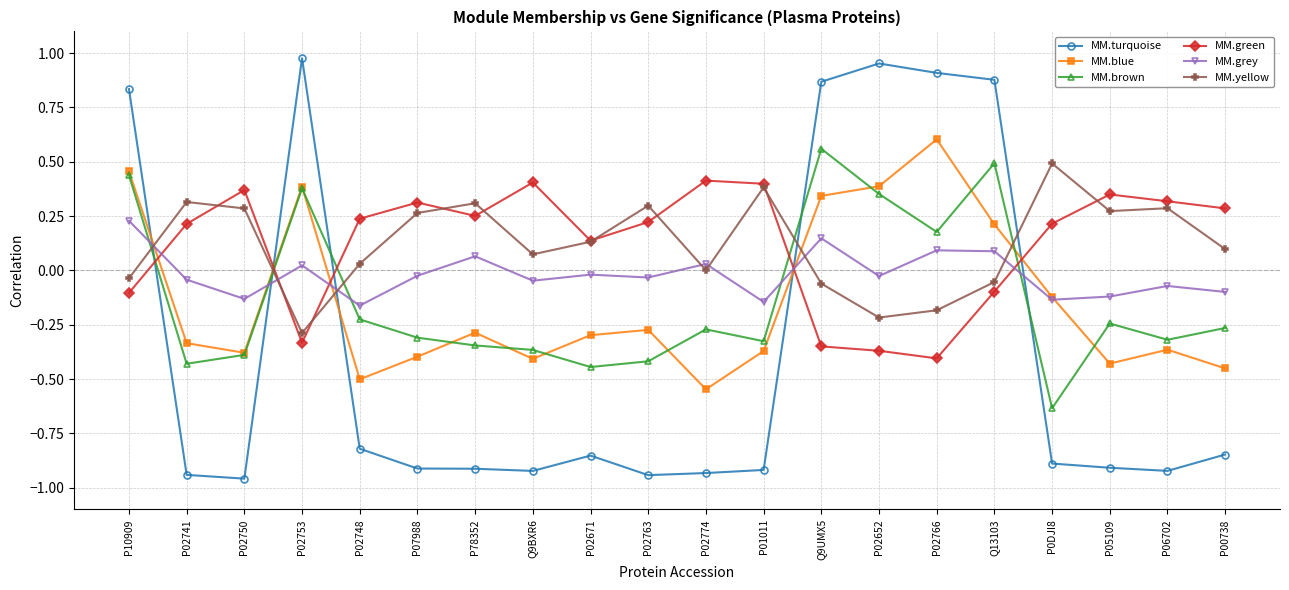

How many times do MM.yellow and MM.turquoise cross each other?

5